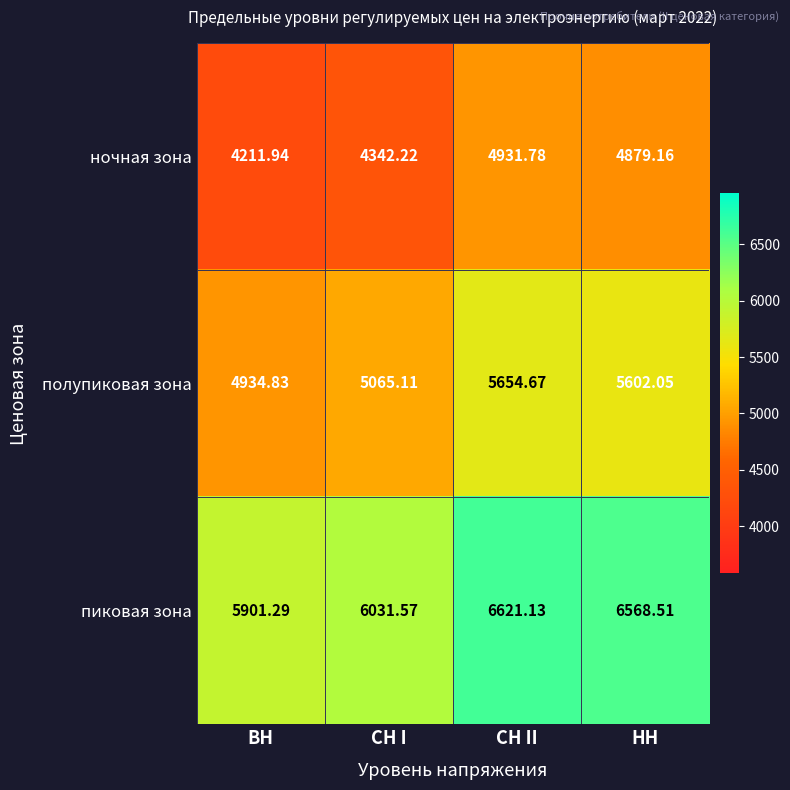

Rank the series by their maximum value, from lowest to highest.

ночная зона, полупиковая зона, пиковая зона